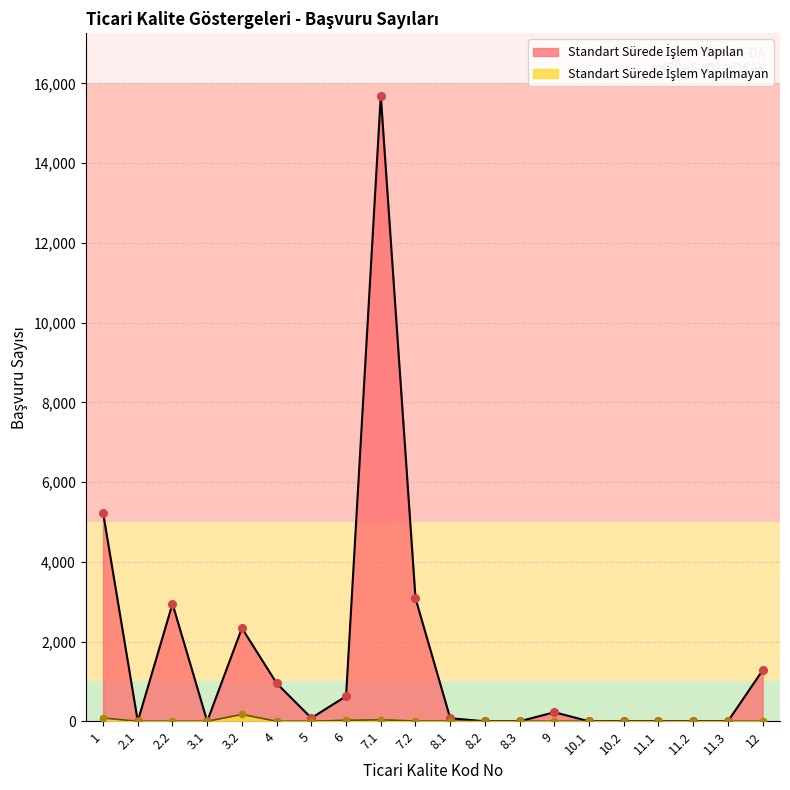

Which series contains the highest Y value?

Standart Sürede İşlem Yapılan